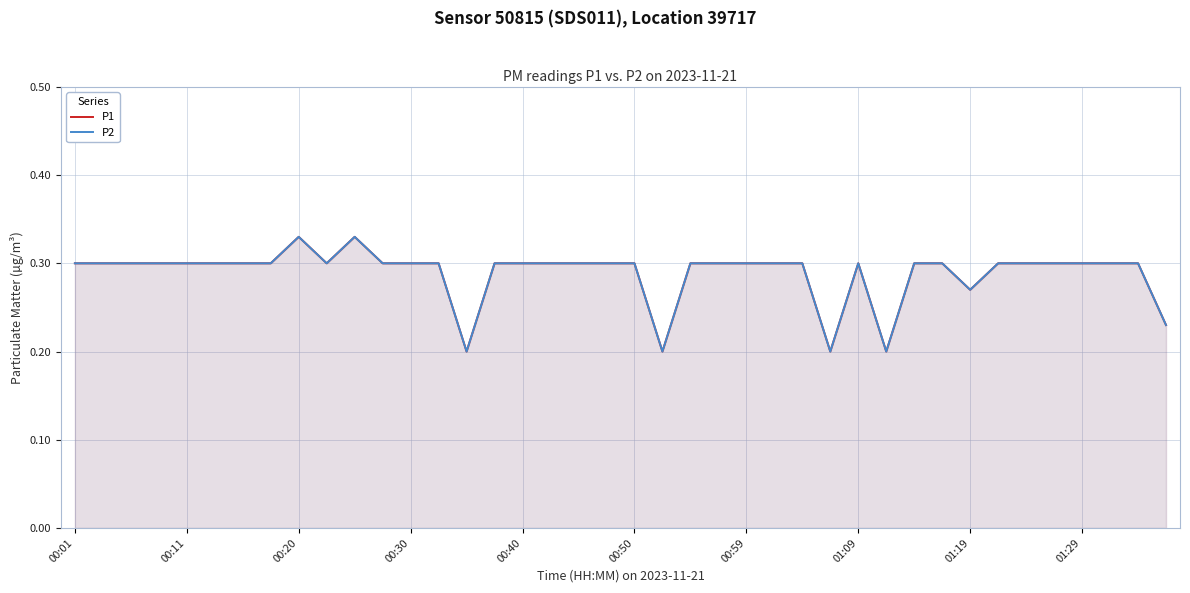

How many interior local peaks does the P1 series have?

3